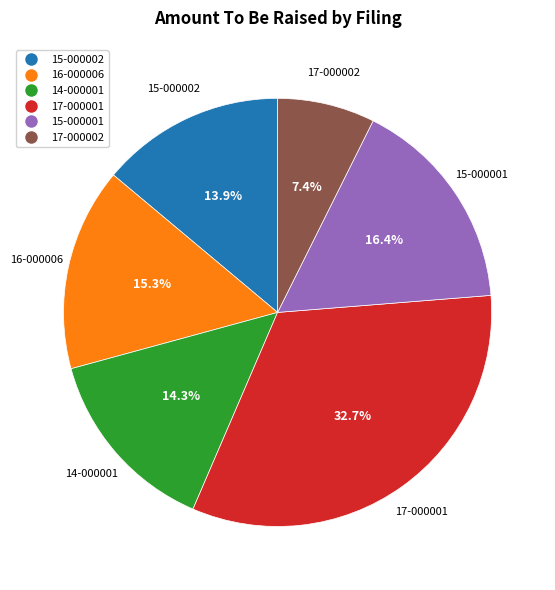

To the nearest percent, what is the average slice percentage?

17%